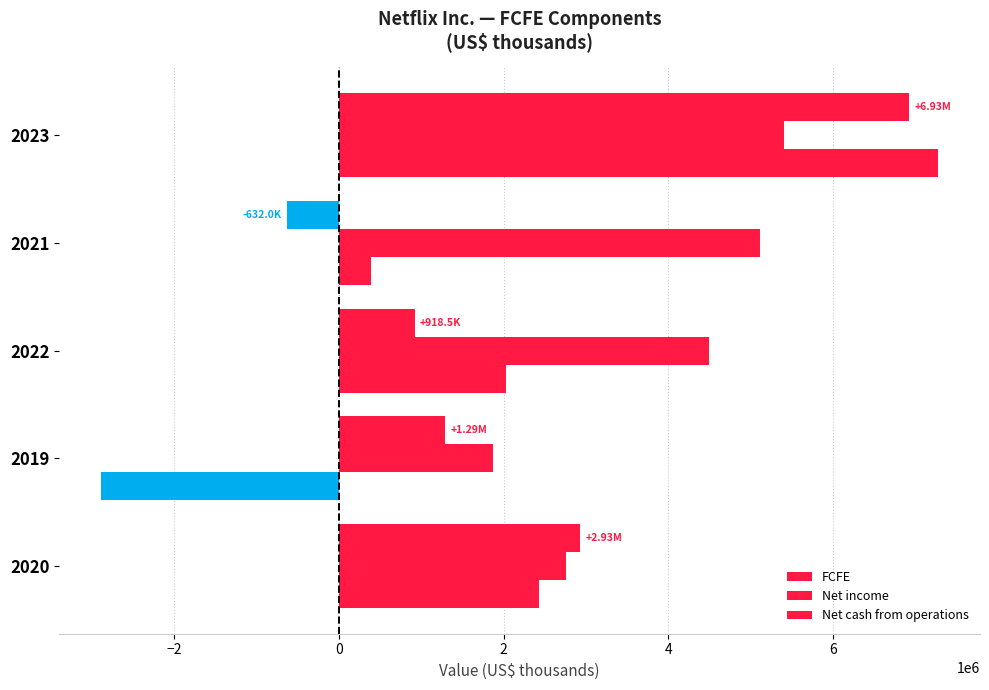

How many series are shown in this chart?

3